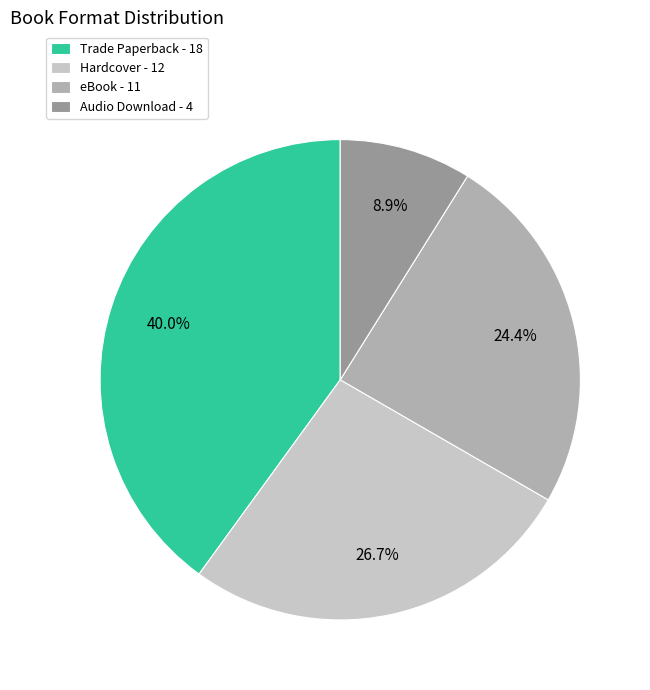

Between Audio Download and Hardcover, which is larger?

Hardcover